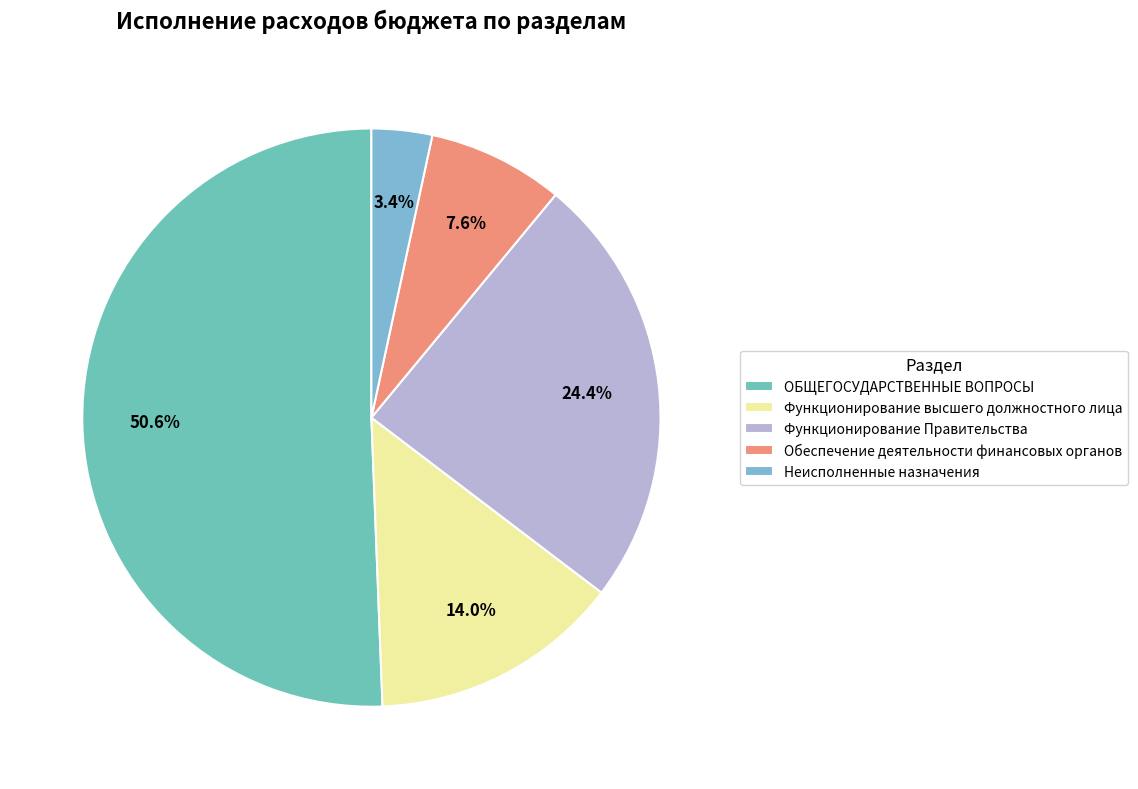

Is it true that Обеспечение деятельности финансовых органов is 22% of the pie?

False